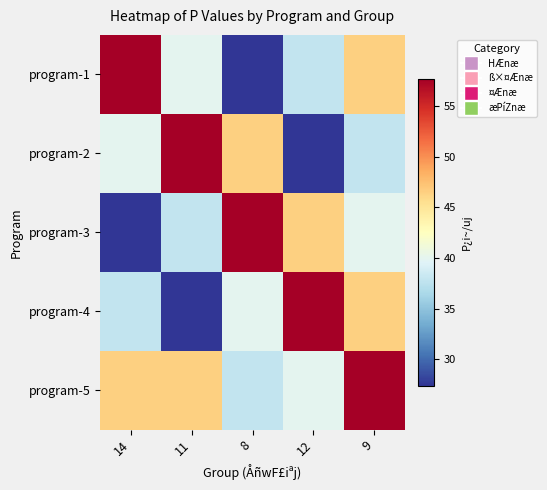

Between 11 and 8, which series saw the biggest shift?

program-3